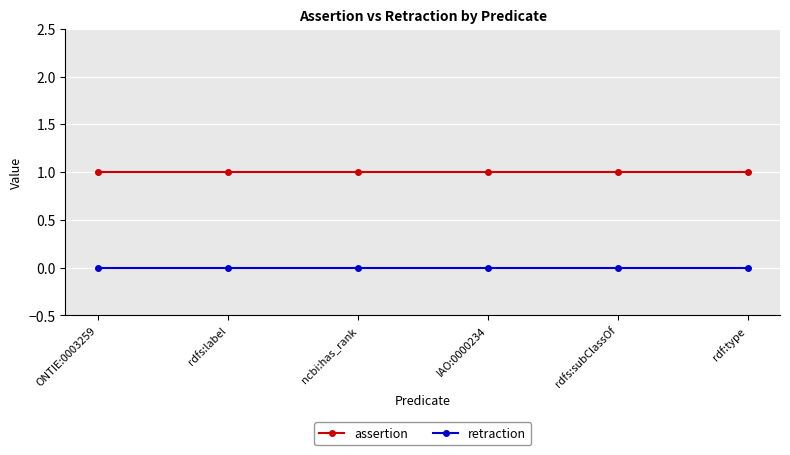

What are all the series names shown in the legend?

assertion, retraction